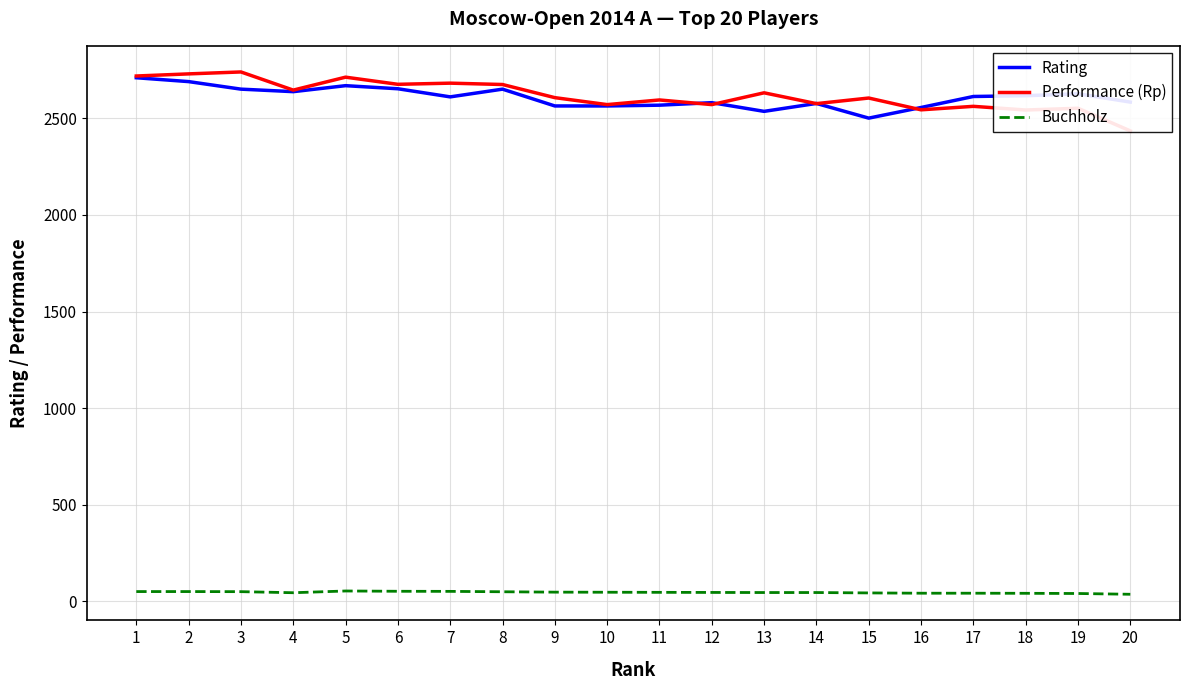

True or false: Buchholz and Rating intersect in this chart.

False